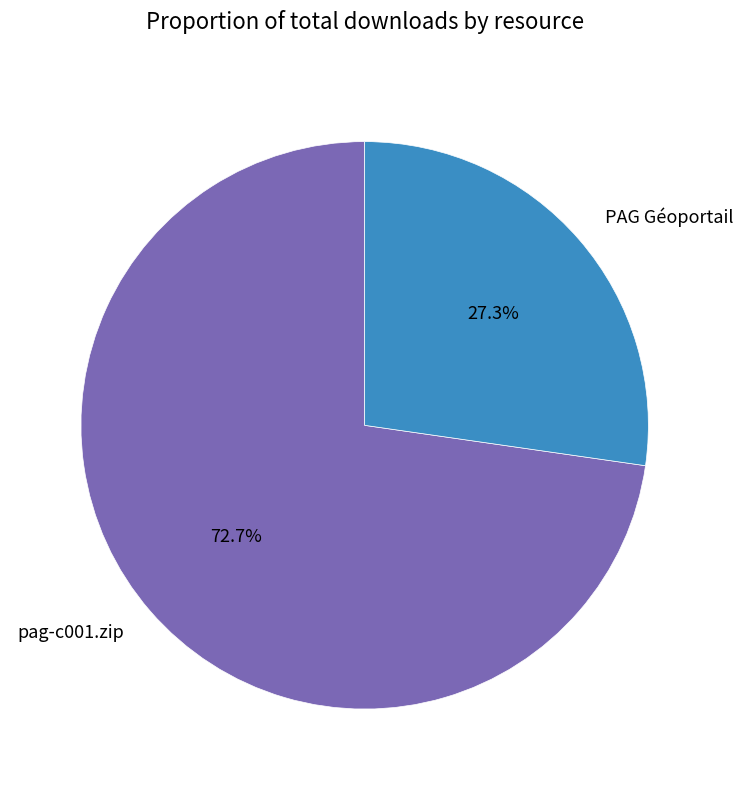

Is the sum of pag-c001.zip and PAG Géoportail greater than half?

Yes